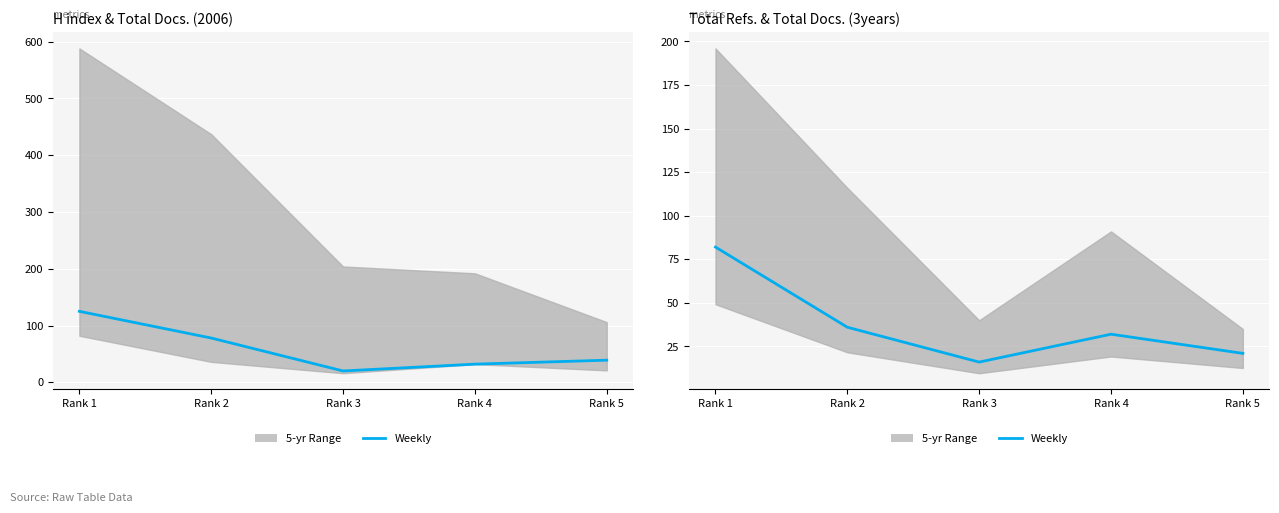

Approximately how many times larger is the value at Rank 2 compared to Rank 1?

0.4